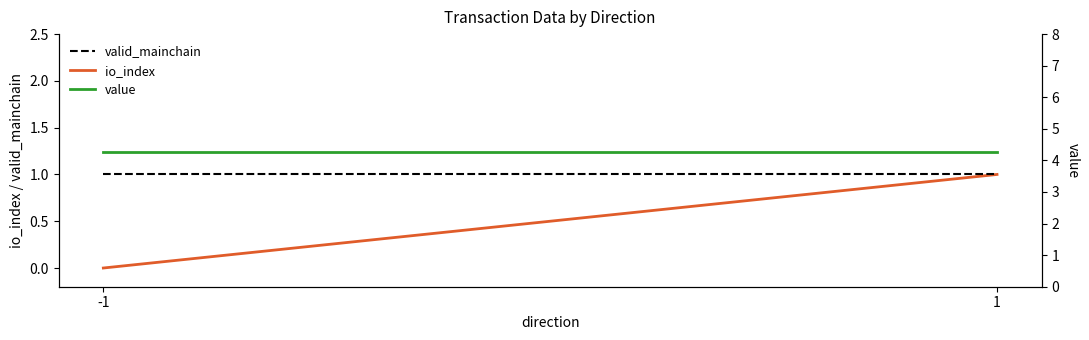

Is the value of valid_mainchain at 1 greater than the value of value at -1?

No